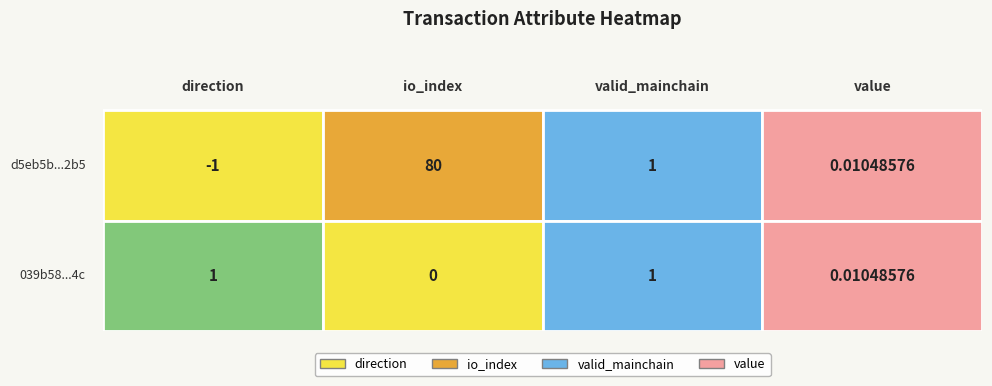

The value of d5eb5b01584914e10fd11edda8a0be1fdc9e2b5 at value is 0.0. True or false?

False